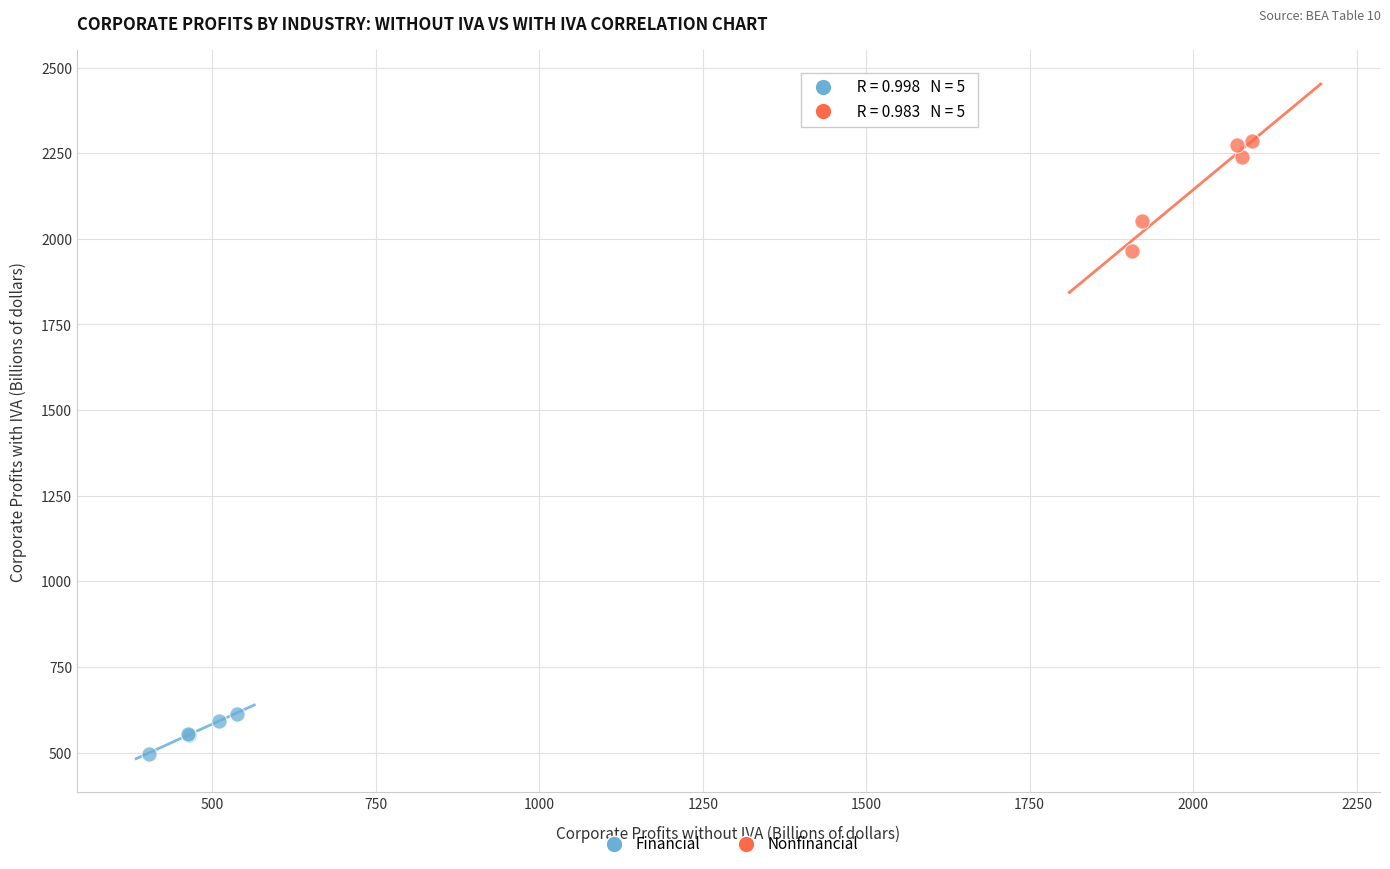

Which series reaches the maximum Y coordinate?

Nonfinancial